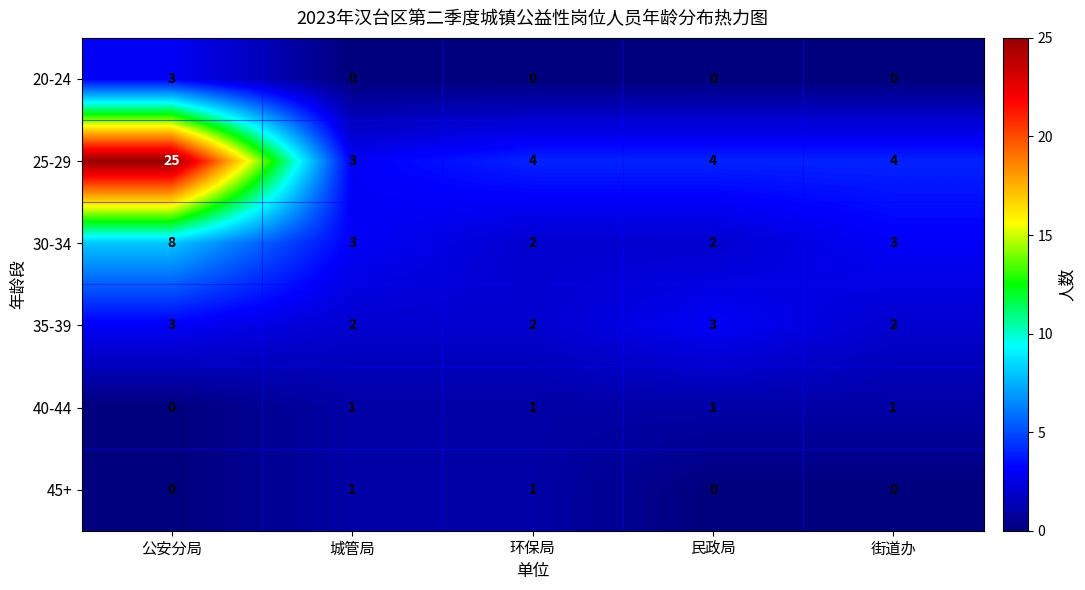

What is the spread (max minus min) of values at 街道办?

4